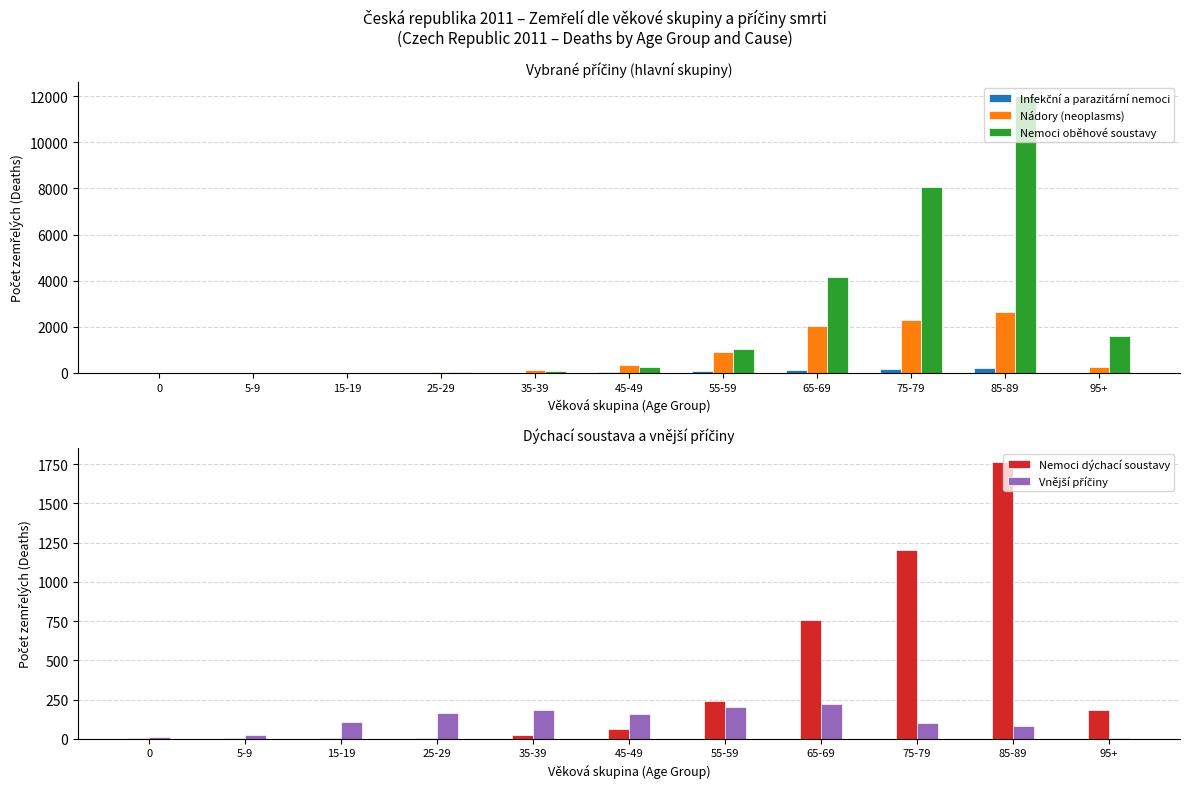

List the series in order of their peak value, highest first.

Nemoci oběhové soustavy, Nádory (neoplasms), Nemoci dýchací soustavy, Infekční a parazitární nemoci, Vnější příčiny